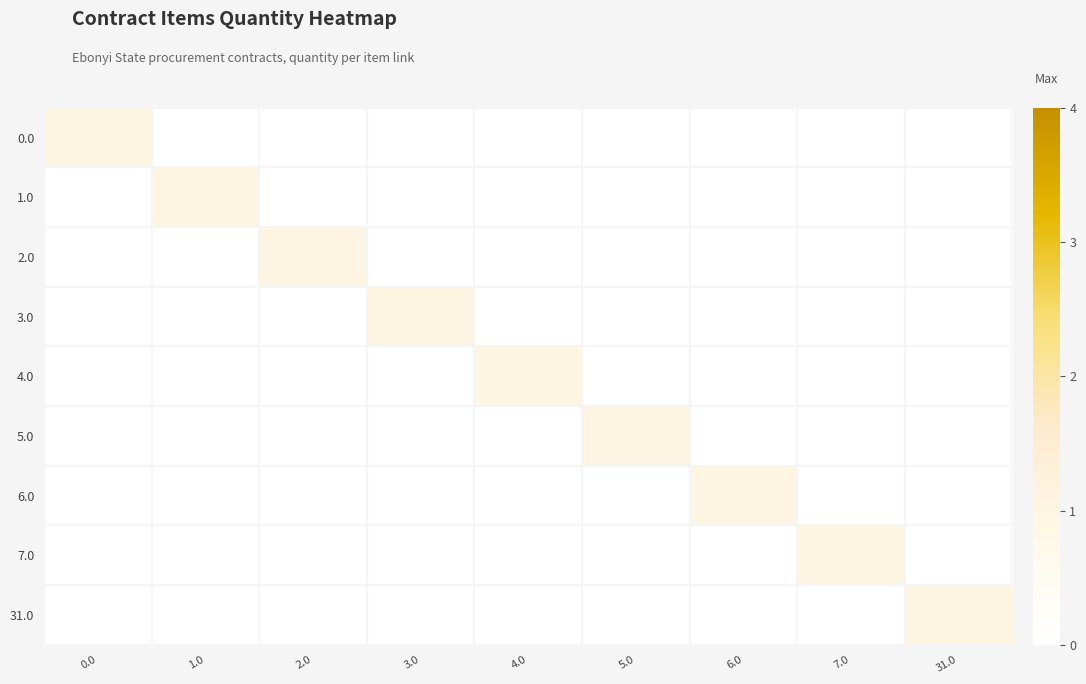

List the series in order of their peak value, lowest first.

0.0, 1.0, 2.0, 3.0, 4.0, 5.0, 6.0, 7.0, 31.0